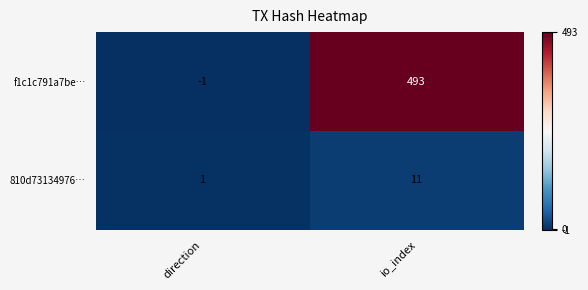

Rank the series by their maximum value, from highest to lowest.

f1c1c791a7be…, 810d73134976…